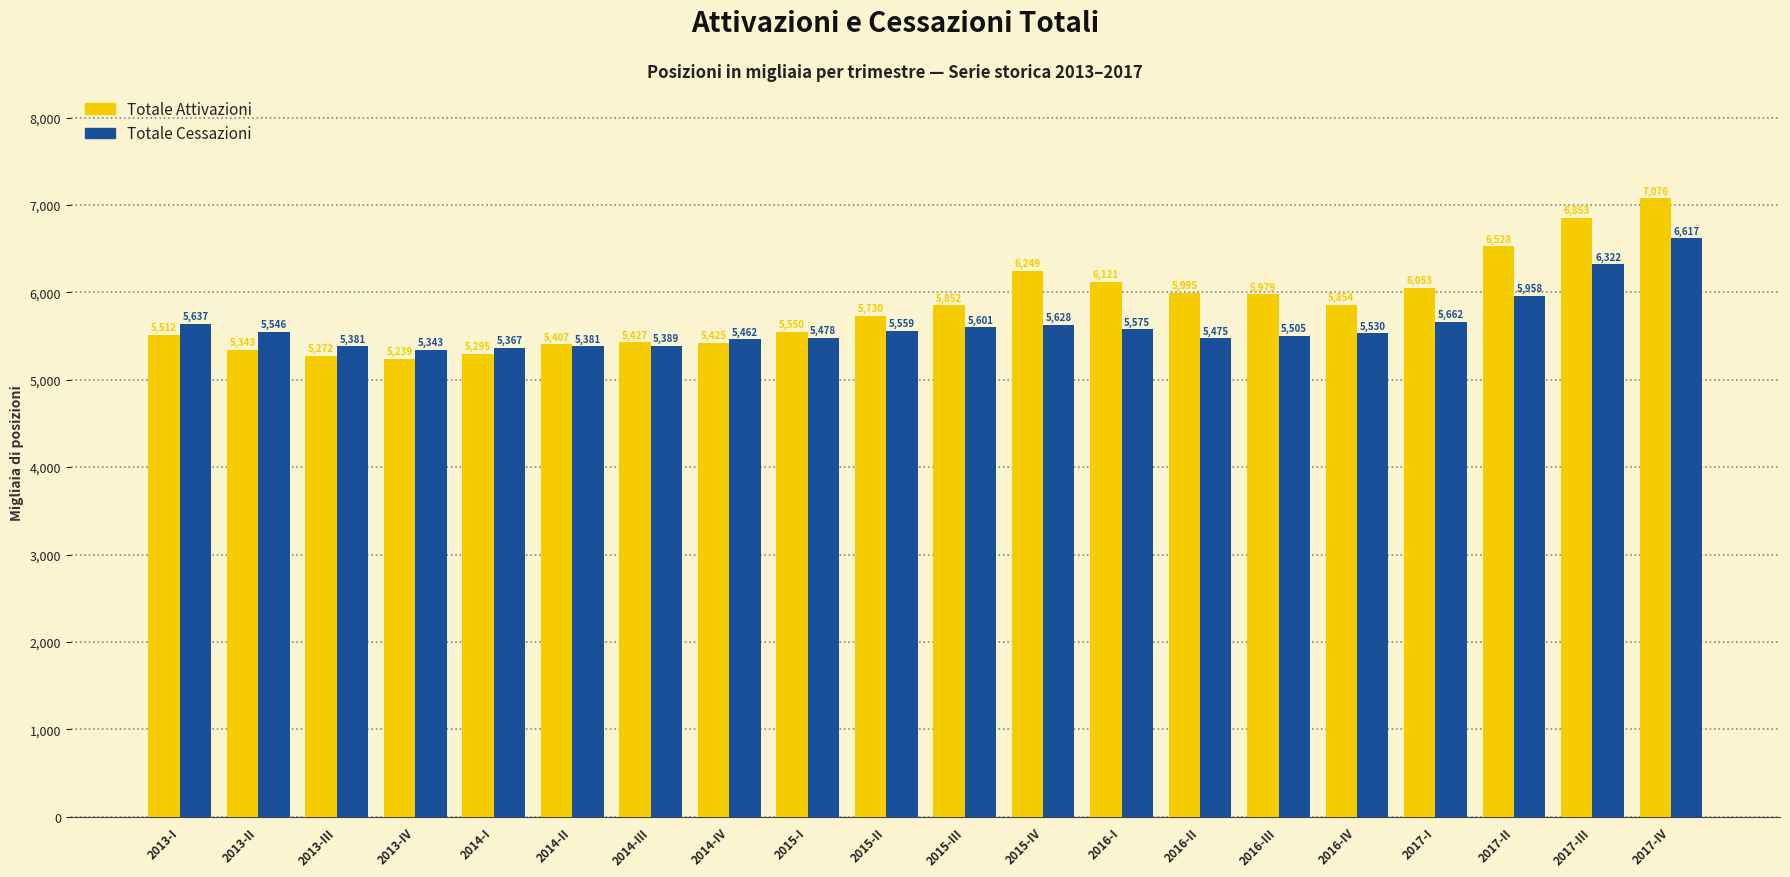

How many distinct data groups are displayed?

2